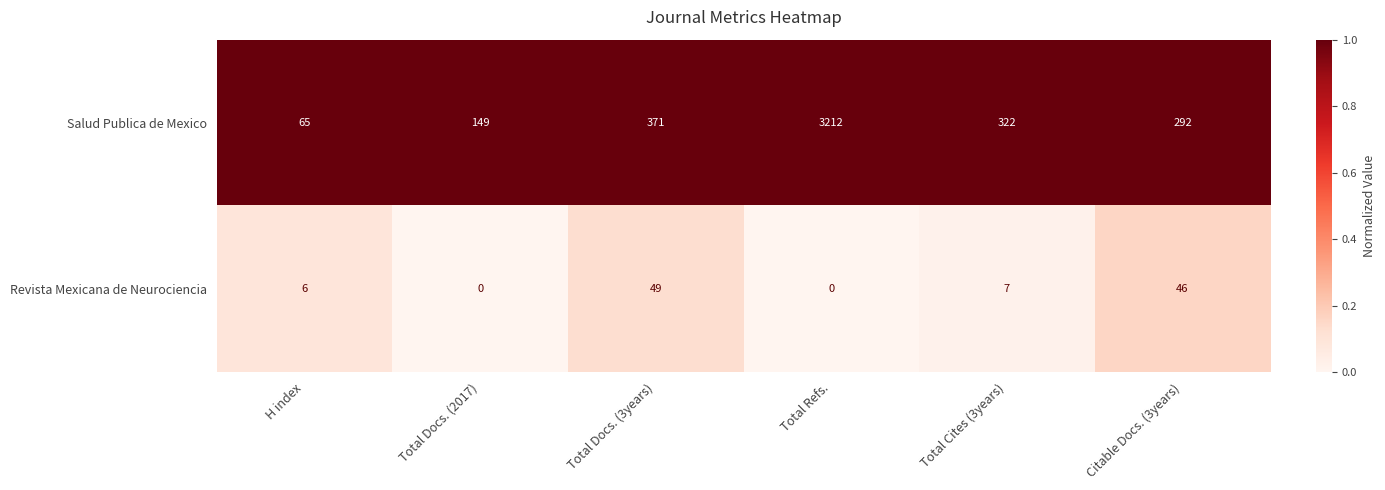

Which category has the highest value across all series?

Total Refs.